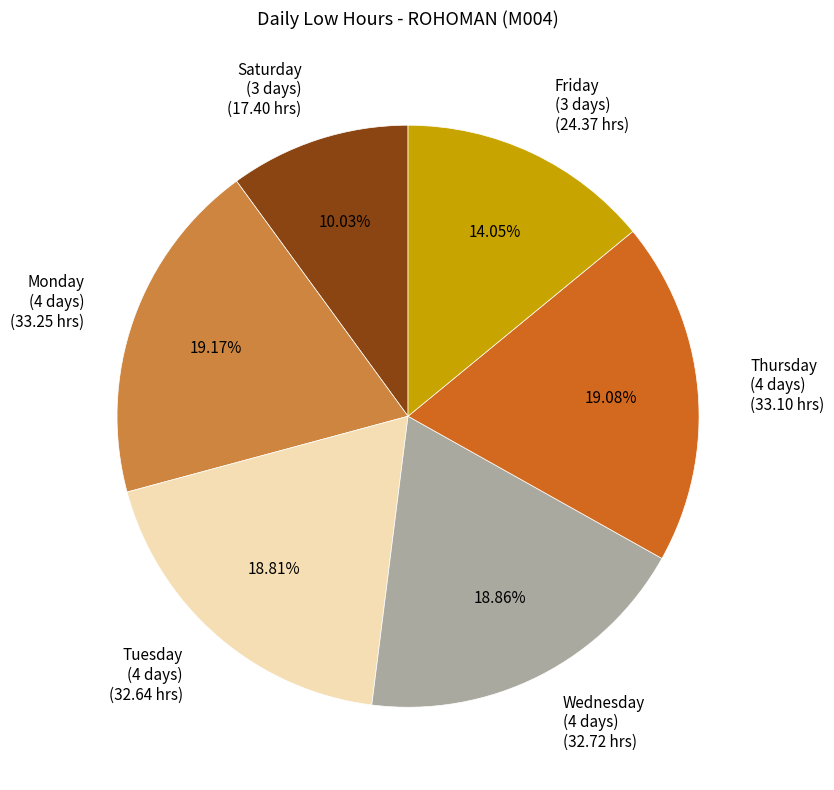

To the nearest percent, what is the difference between the largest and smallest slice percentages?

9%